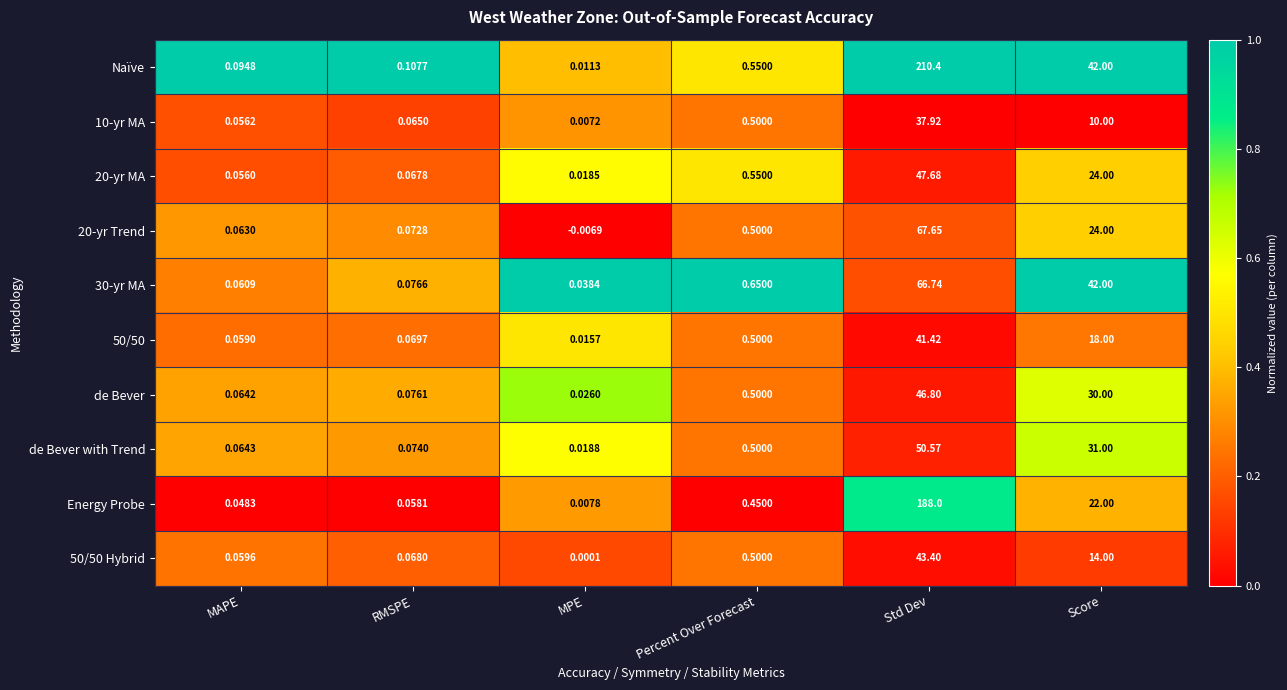

Rank the categories by 20-yr Trend value from highest to lowest.

Std Dev, Score, Percent Over Forecast, RMSPE, MAPE, MPE